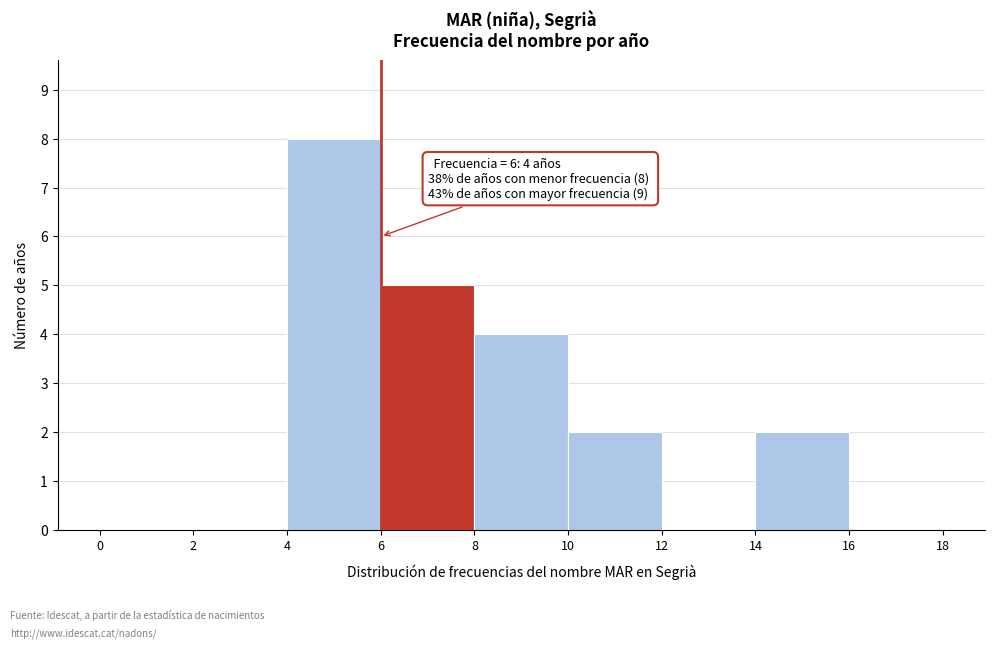

Which range on the x-axis has the tallest bar?

4 to 6